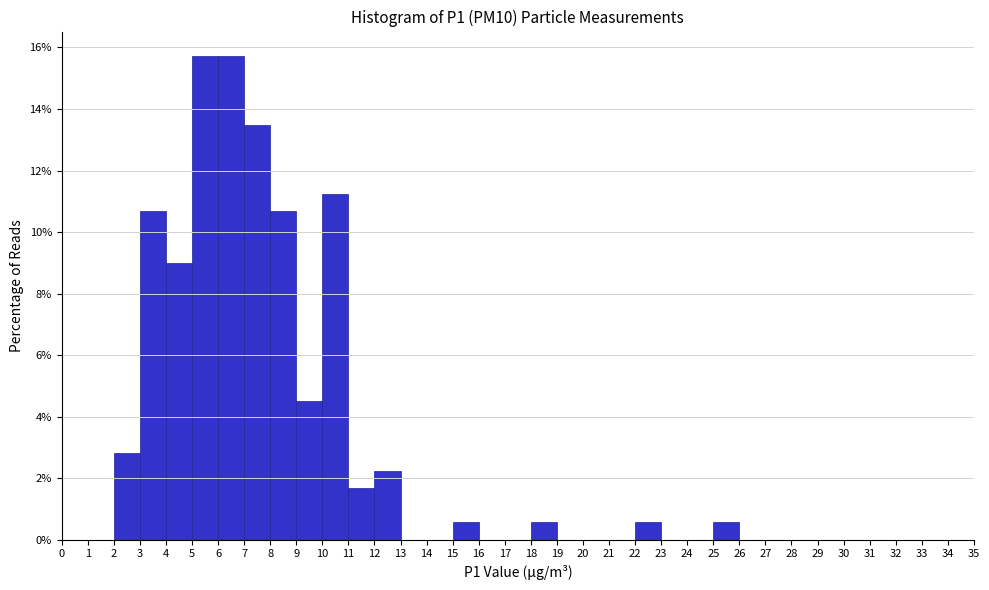

Reading left to right, list every bar in this chart as the range it spans on the x-axis followed by its height. The values are not printed on the chart, so give them approximately, as read against the axis.

0 to 1: 0
1 to 2: 0
2 to 3: 2.8
3 to 4: 10.6
4 to 5: 9.0
5 to 6: 15.8
6 to 7: 15.8
7 to 8: 13.4
8 to 9: 10.6
9 to 10: 4.4
10 to 11: 11.2
11 to 12: 1.6
12 to 13: 2.2
13 to 14: 0
14 to 15: 0
15 to 16: 0.6
16 to 17: 0
17 to 18: 0
18 to 19: 0.6
19 to 20: 0
20 to 21: 0
21 to 22: 0
22 to 23: 0.6
23 to 24: 0
24 to 25: 0
25 to 26: 0.6
26 to 27: 0
27 to 28: 0
28 to 29: 0
29 to 30: 0
30 to 31: 0
31 to 32: 0
32 to 33: 0
33 to 34: 0
34 to 35: 0